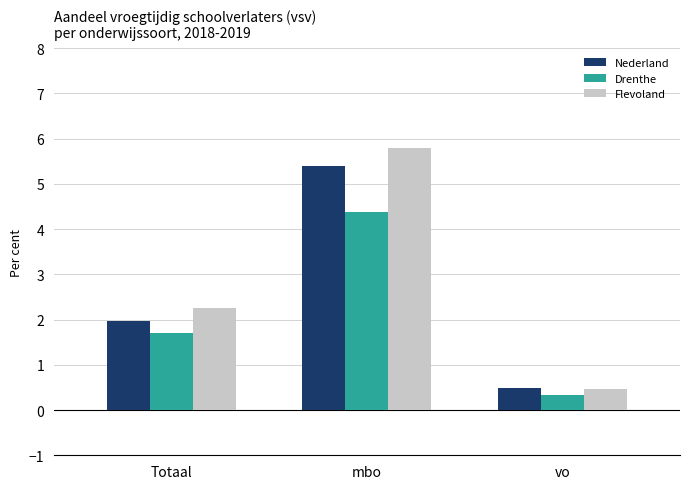

What are all the series names shown in the legend?

Nederland, Drenthe, Flevoland